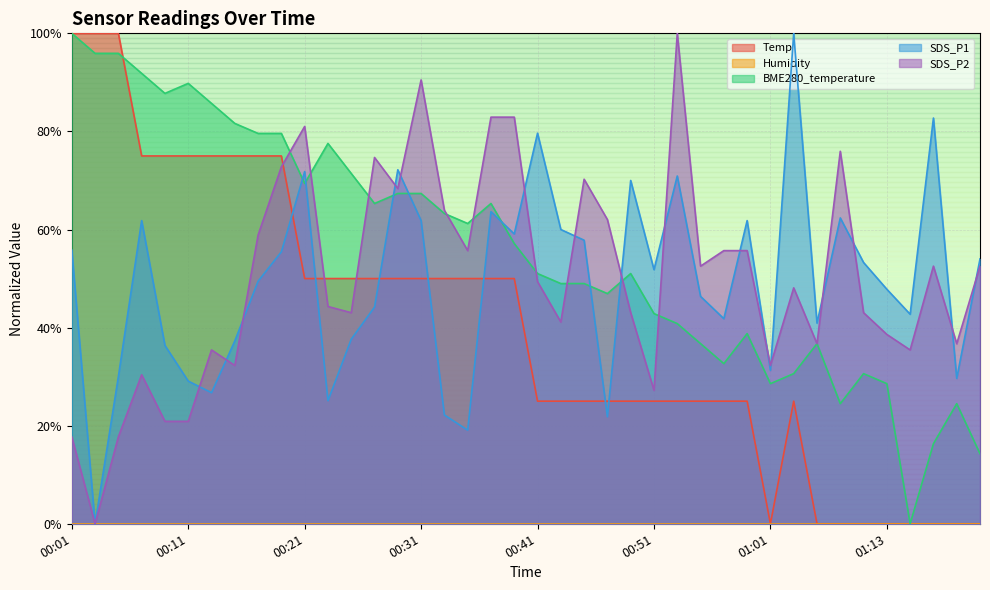

Where does the Temp series first go above 50?

00:01